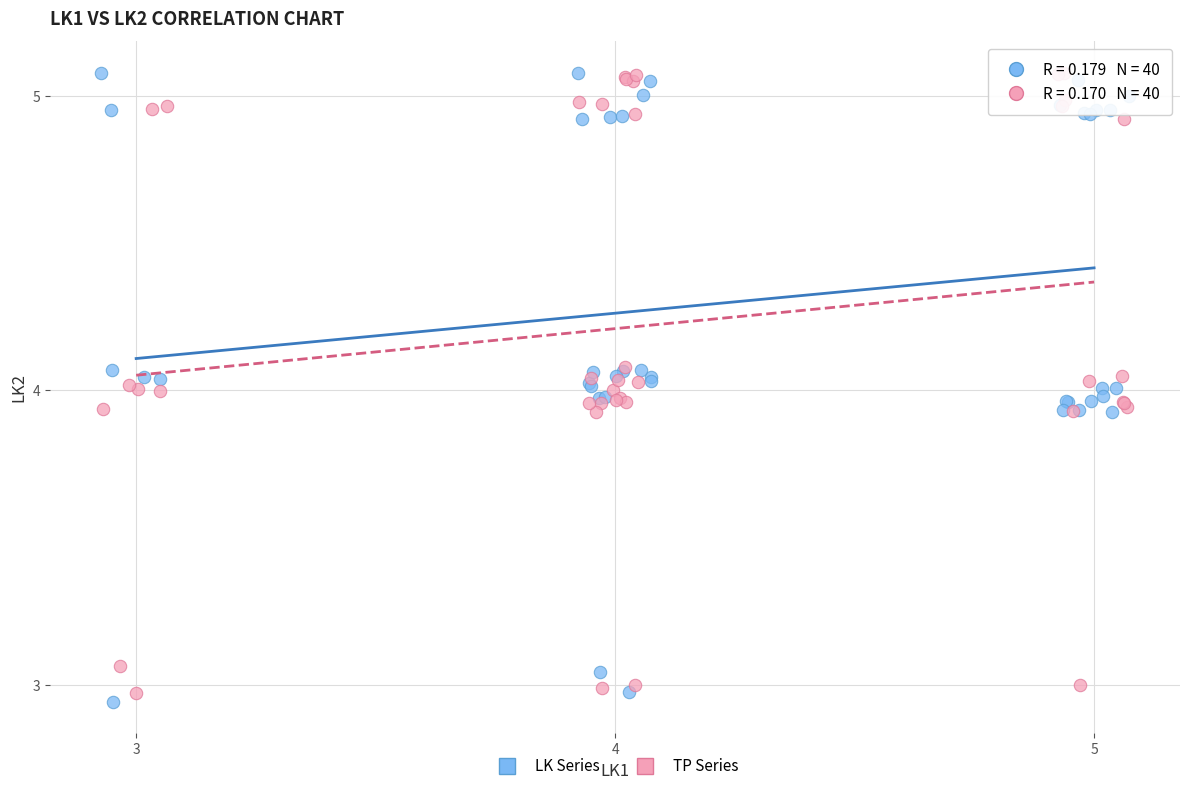

What are all the series names shown in the legend?

LK Series, TP Series